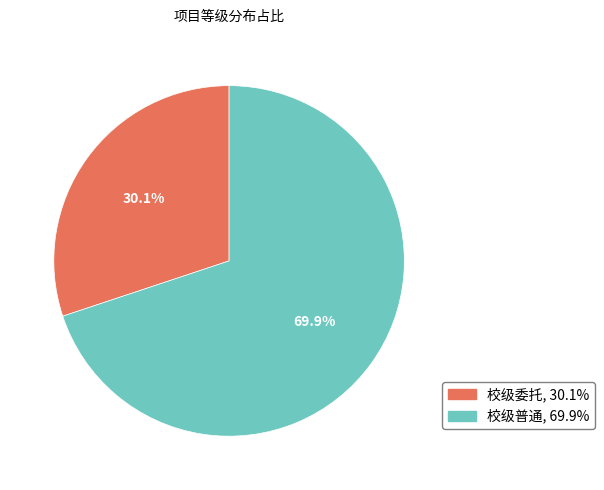

What is the smallest slice in the pie chart?

校级委托